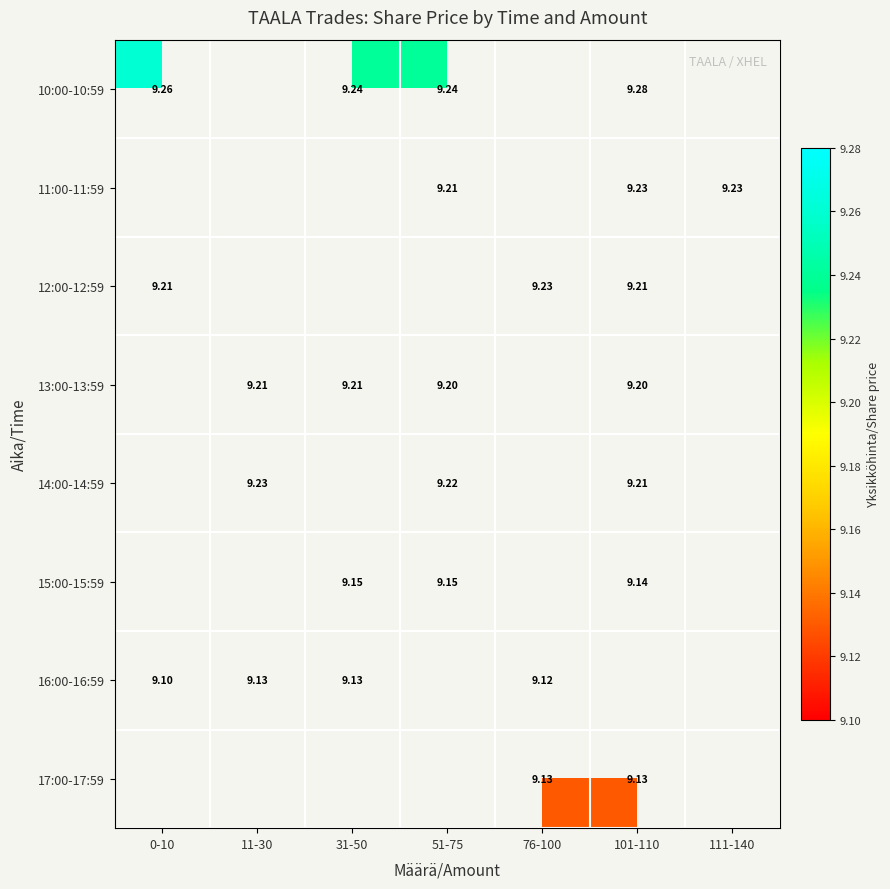

Which has a higher value, 31-50 or 101-110?

101-110